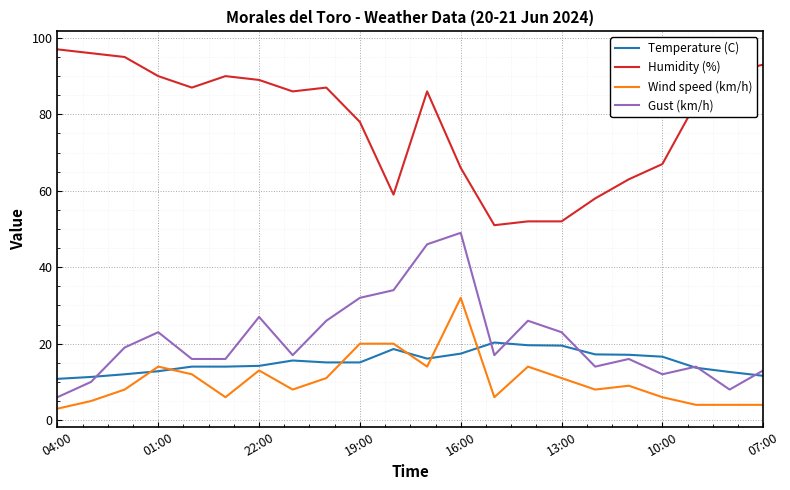

True or false: Temperature (C) and Humidity (%) cross at least once.

False